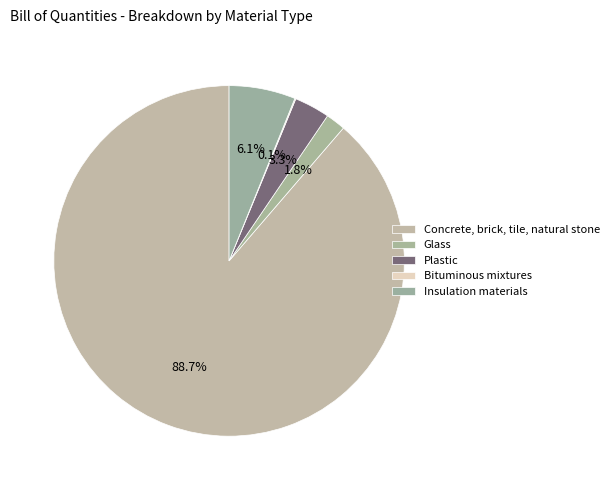

To the nearest percent, what percentage of the pie is Concrete, brick, tile, natural stone?

89%